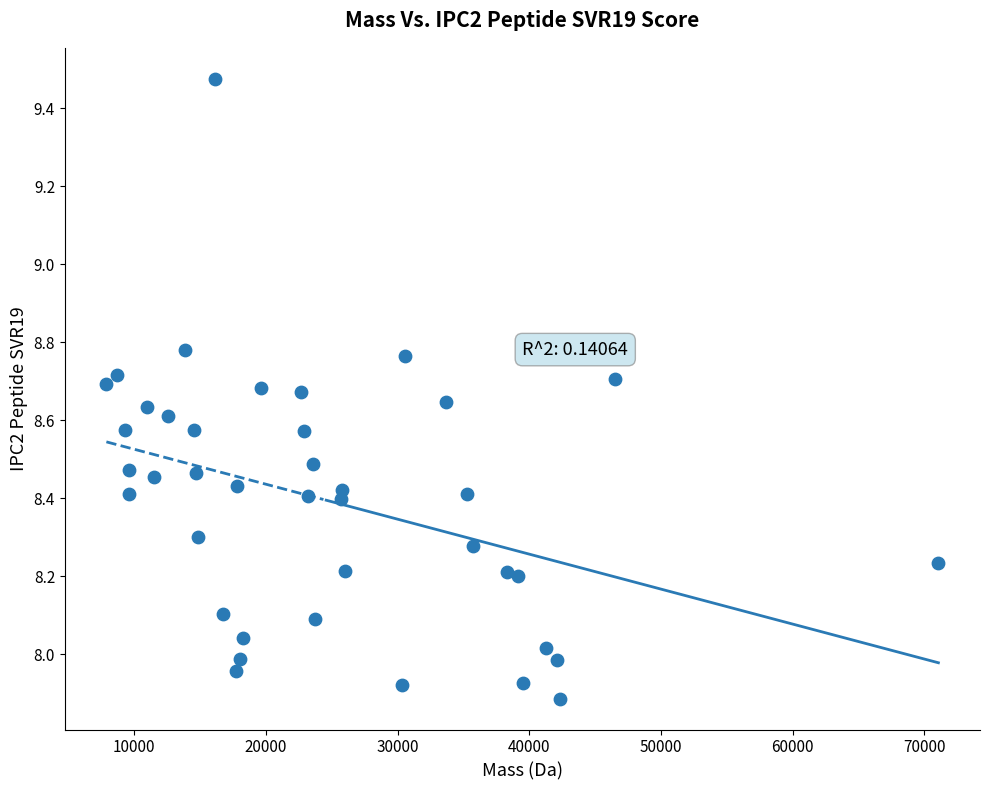

What is the range of X values (max minus min)?

63159.6